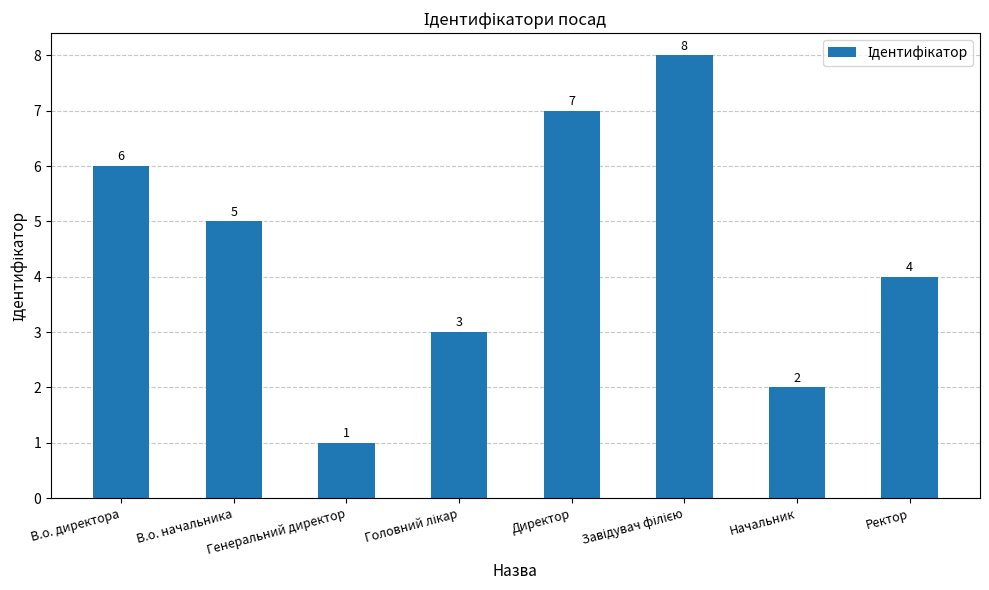

What is the maximum value shown in the chart?

8